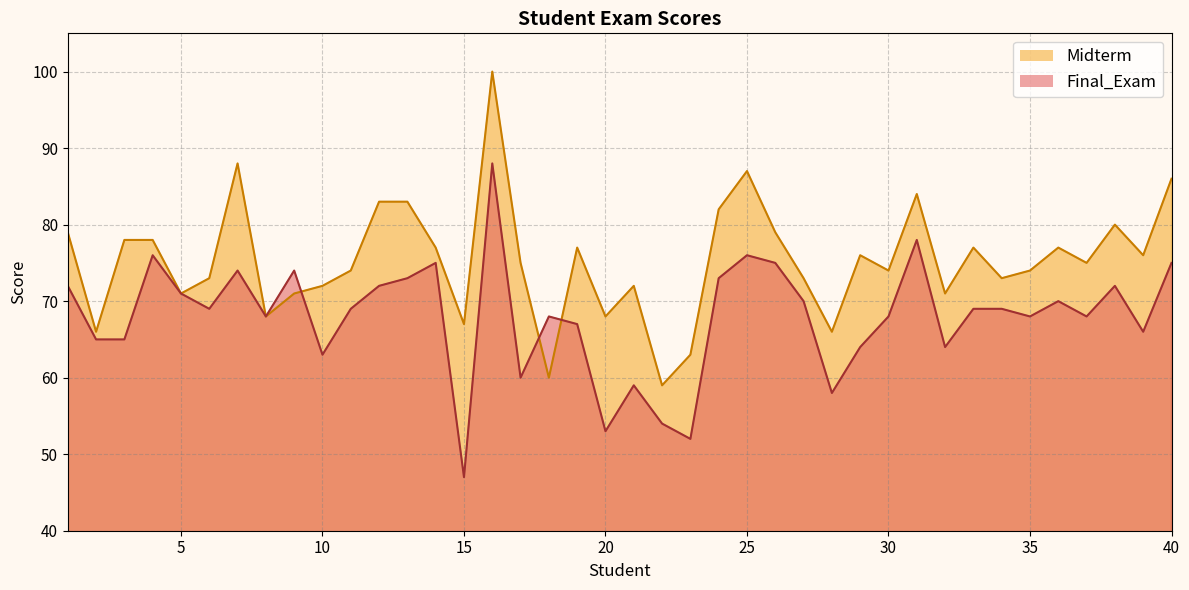

At which label does Final_Exam first exceed 69?

1